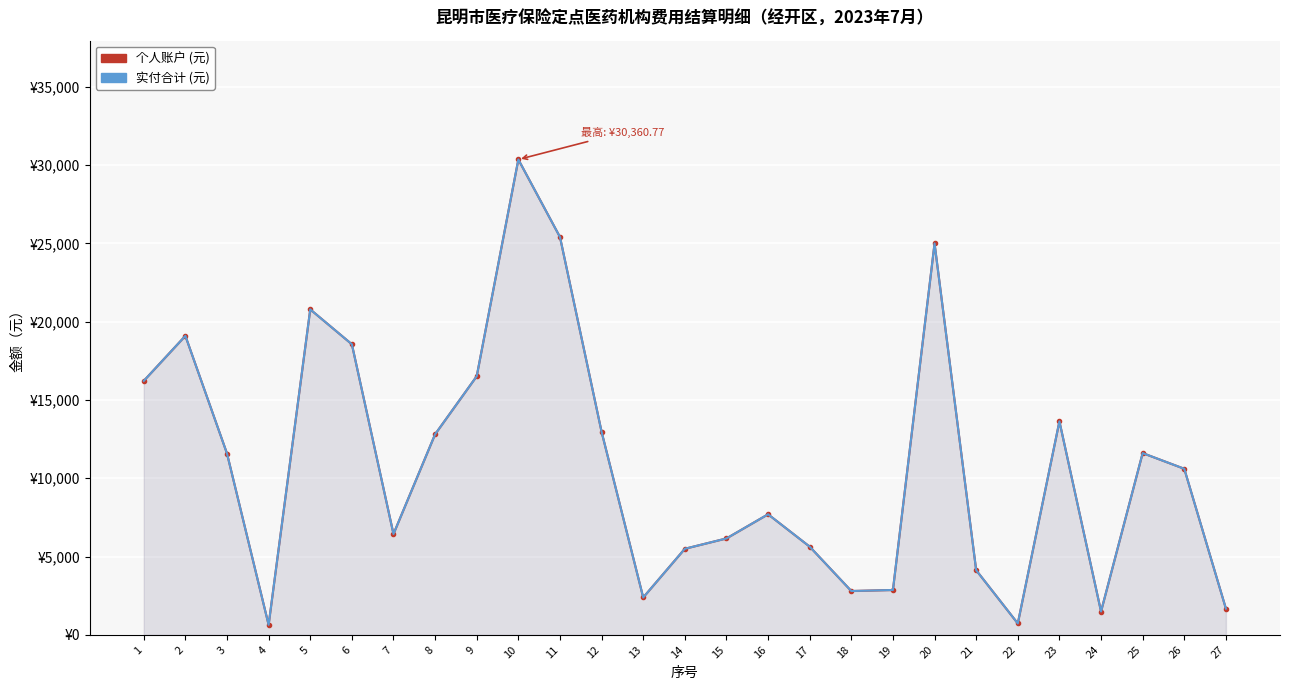

How many data points in 实付合计 (元) are above 10604?

14